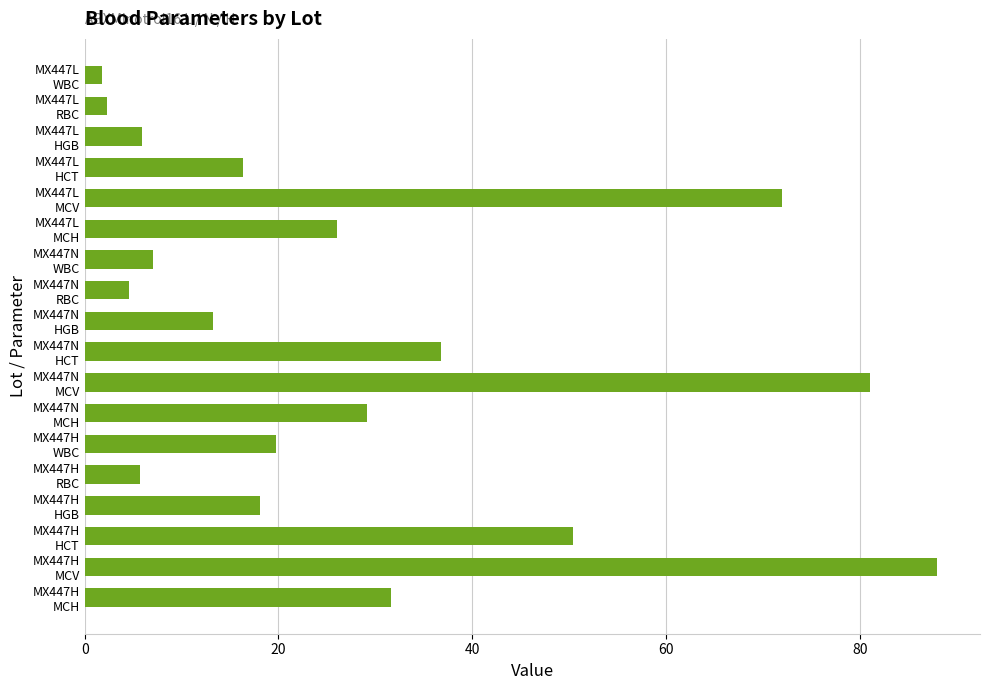

Does the chart contain stacked bars?

No